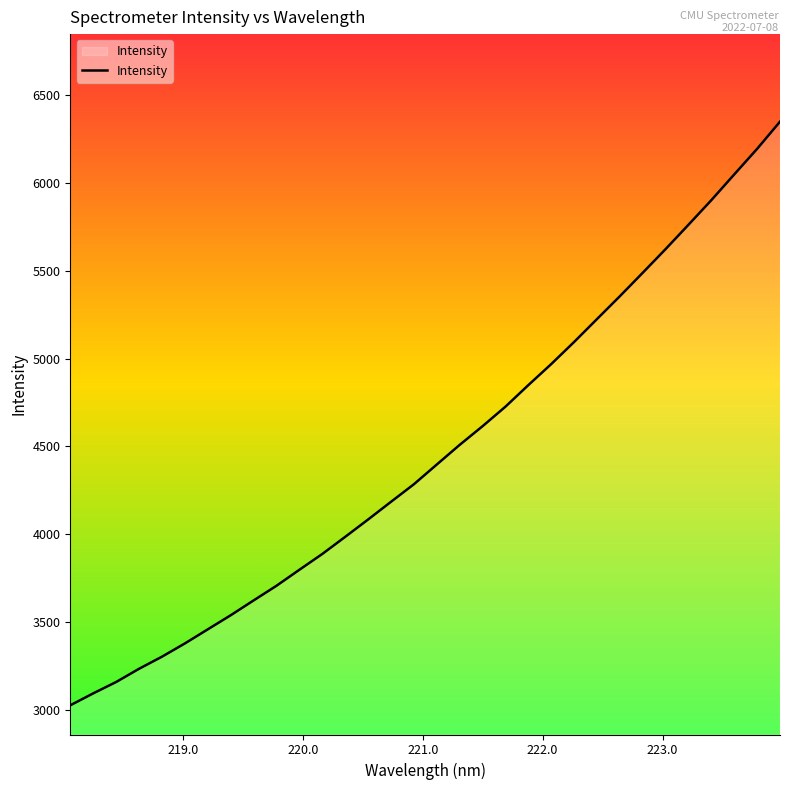

What is the difference between the maximum and minimum values?

3325.4